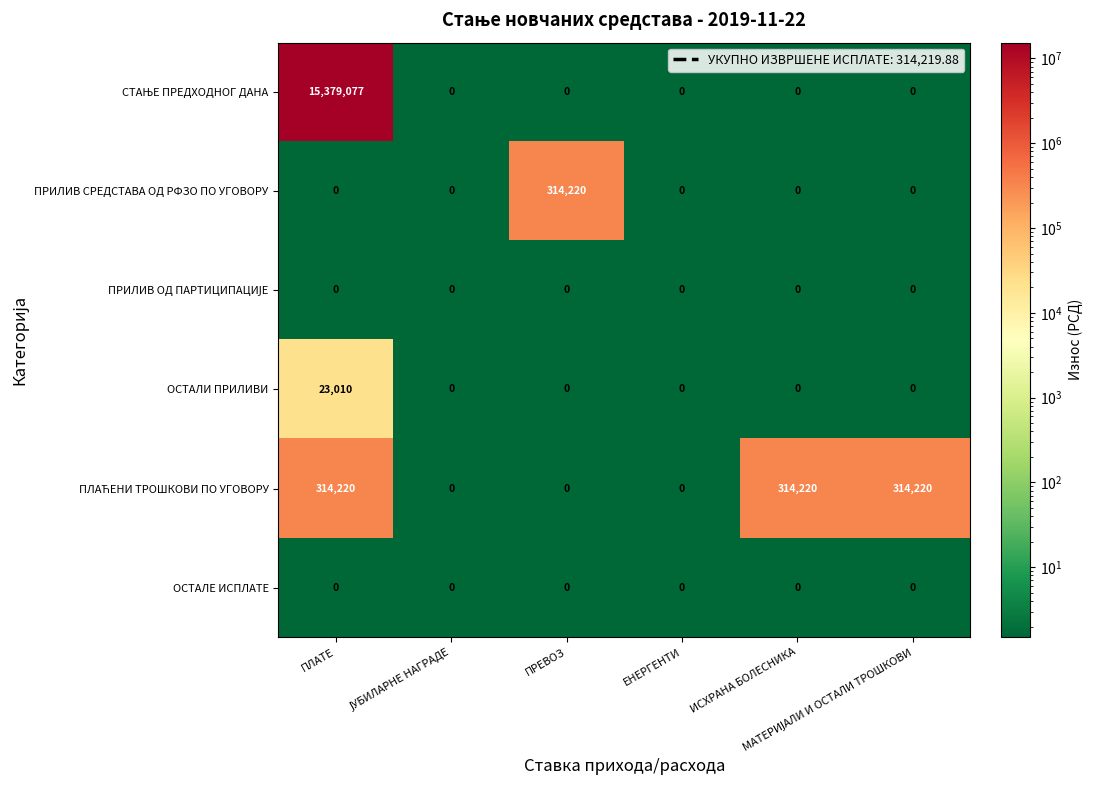

At which category is the sum across all series the highest?

ПЛАТЕ